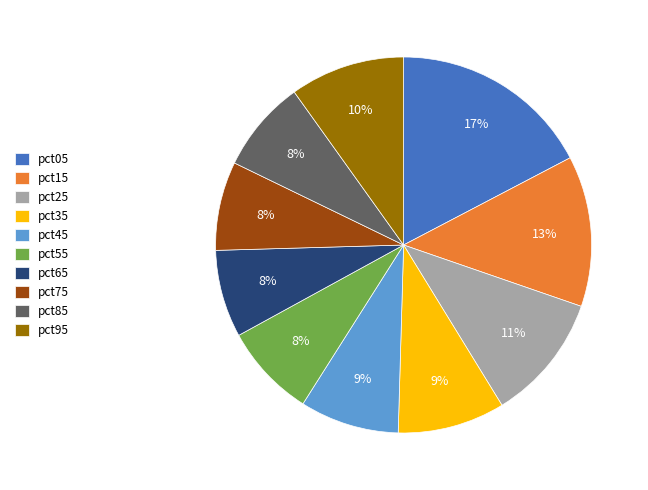

Is it true that pct45 is 14% of the pie?

False